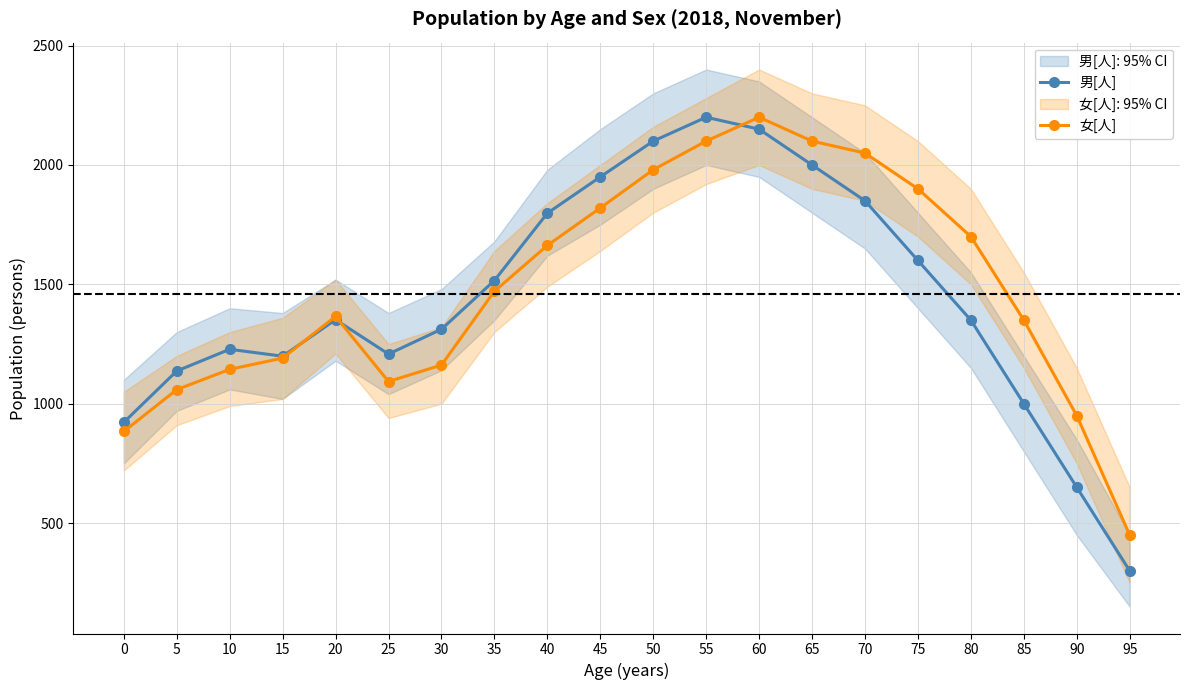

What is the difference between the highest and lowest values at 25?

115